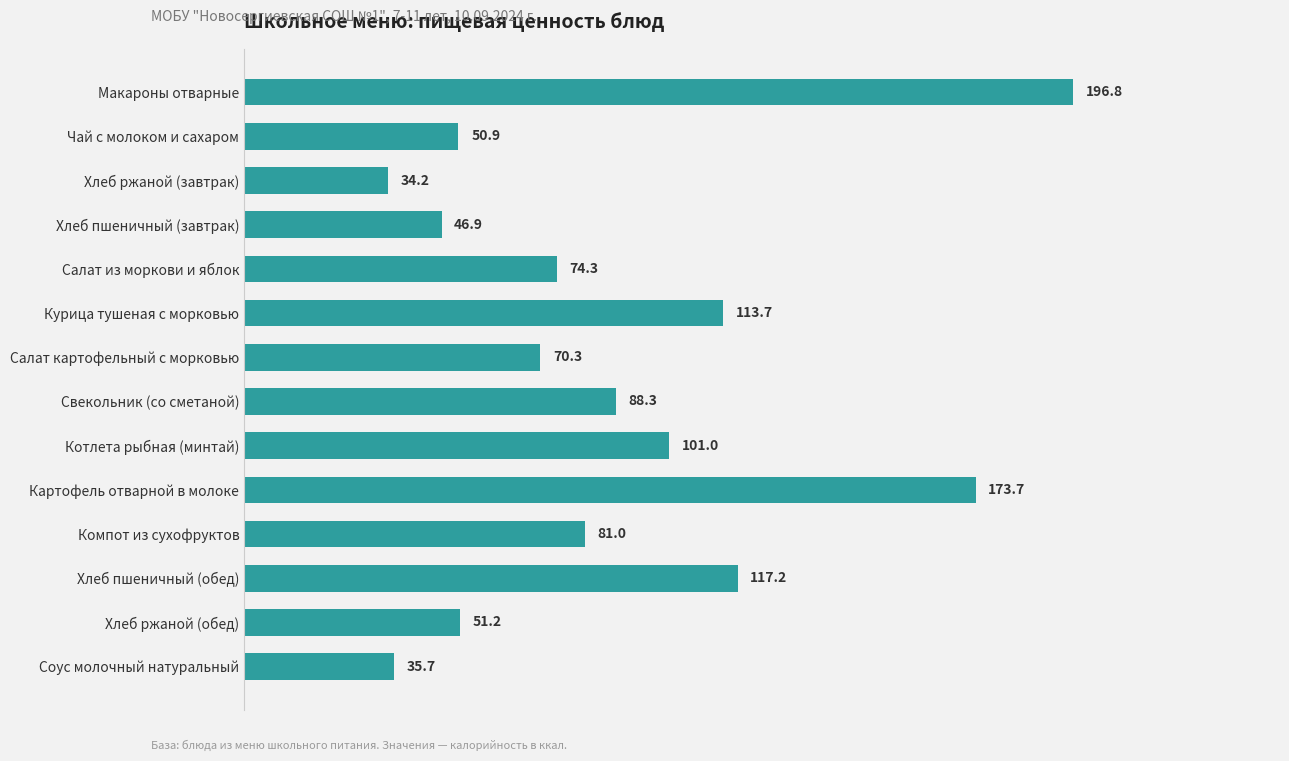

What is the ratio of the value at Салат картофельный с морковью to the value at Хлеб пшеничный (обед)?

0.6